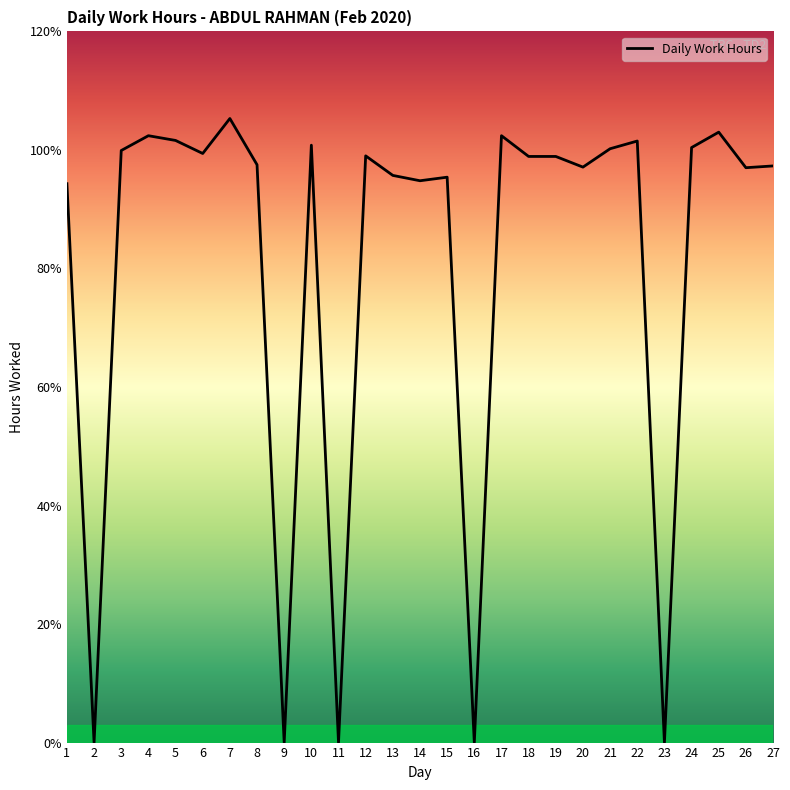

Rank the categories by value from highest to lowest.

7, 25, 4, 17, 5, 22, 10, 24, 21, 3, 6, 12, 18, 19, 8, 27, 20, 26, 13, 15, 14, 1, 2, 9, 11, 16, 23